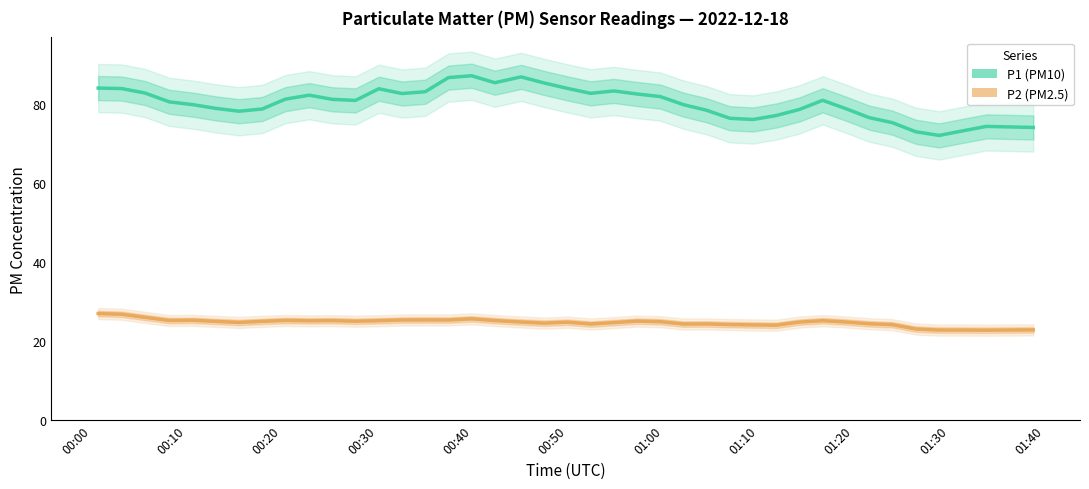

True or false: P1 and P2 cross at least once.

False